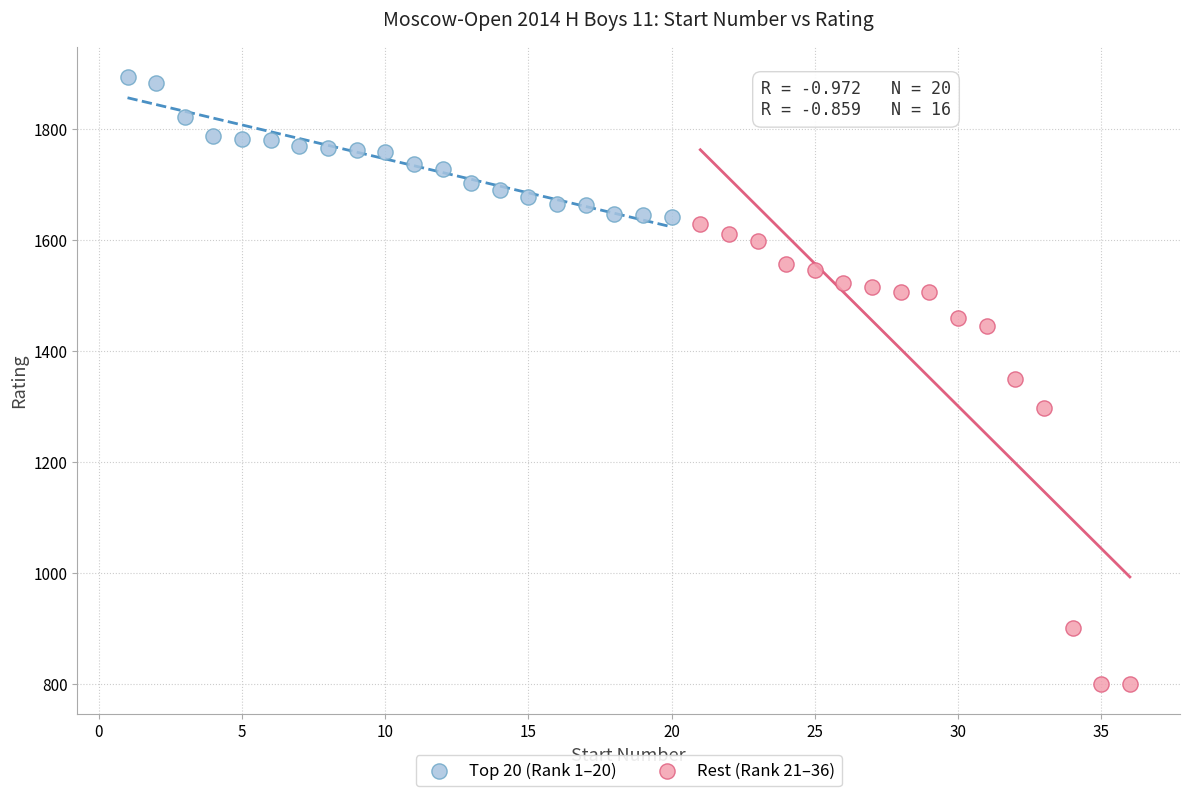

Which series reaches the maximum Y coordinate?

Top 20 (Rank 1–20)